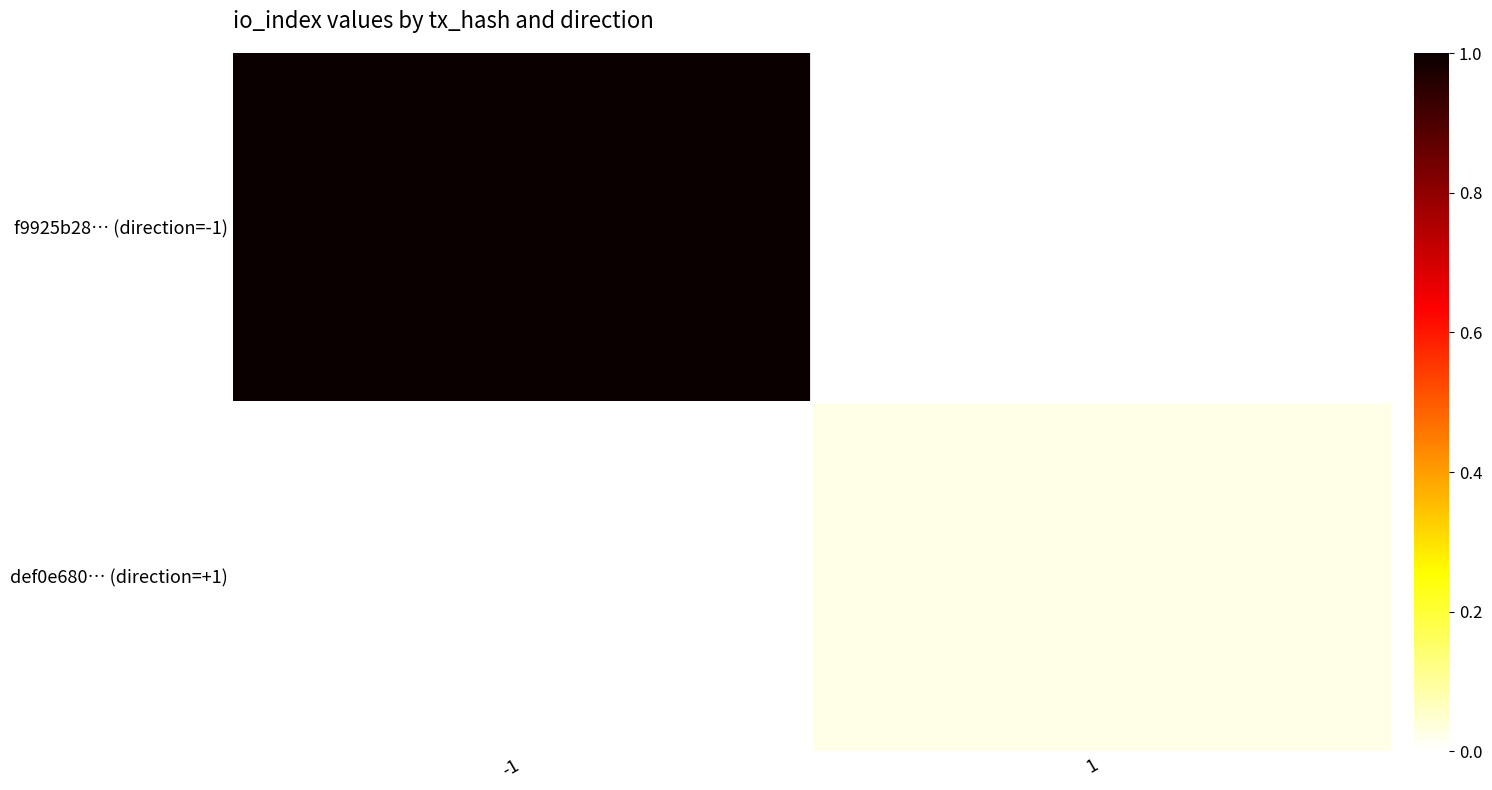

Which has a higher value, -1 or 1?

-1